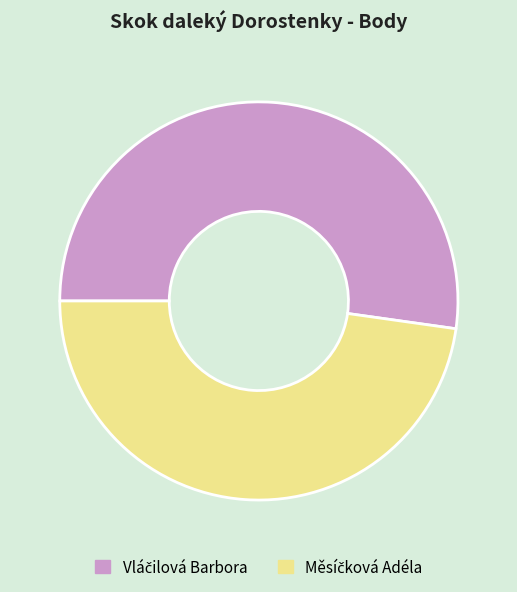

Does any single category account for the majority?

Yes